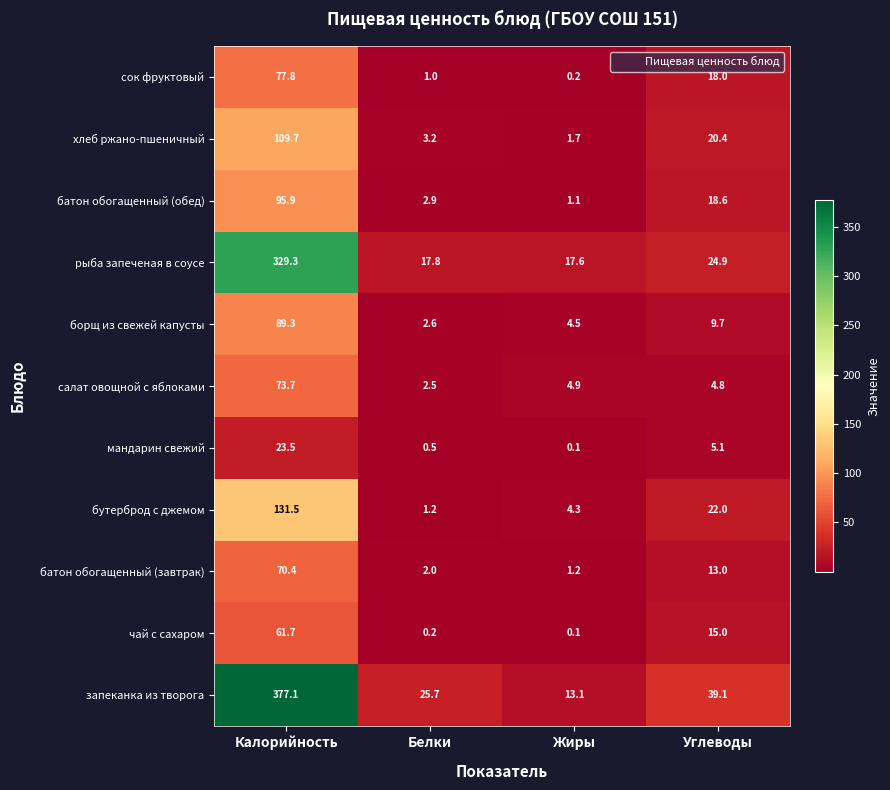

At how many categories does at least one series exceed 300?

1